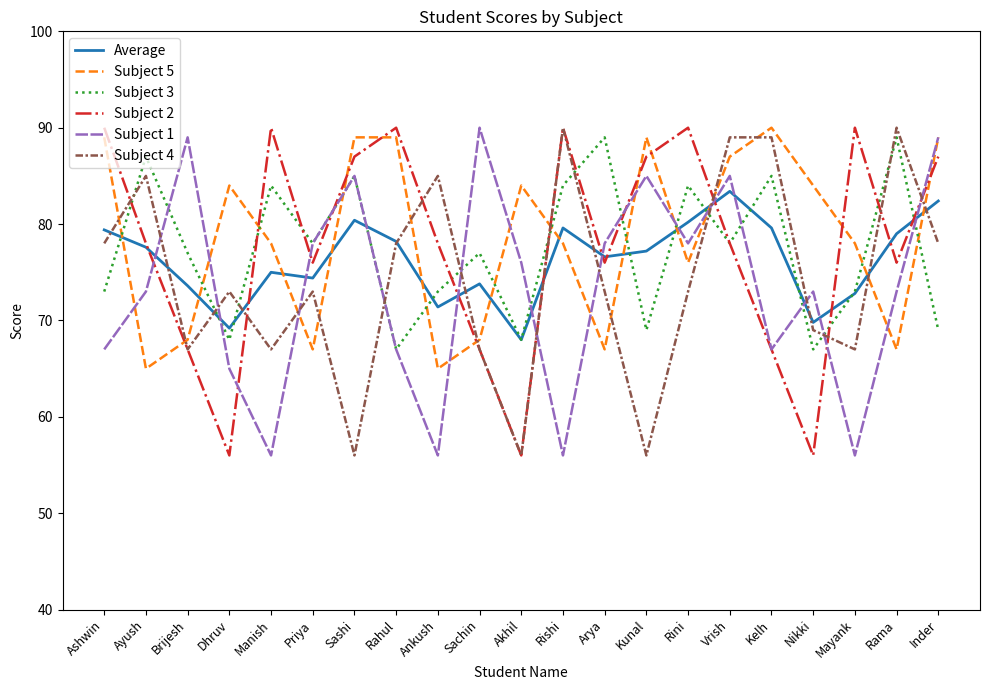

True or false: Average and Subject 2 cross at least once.

True